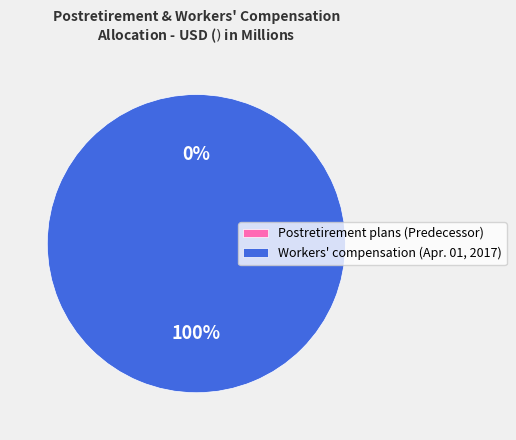

What is the change in value from Postretirement plans (Predecessor) to Workers' compensation (Apr. 01, 2017)?

+2.5